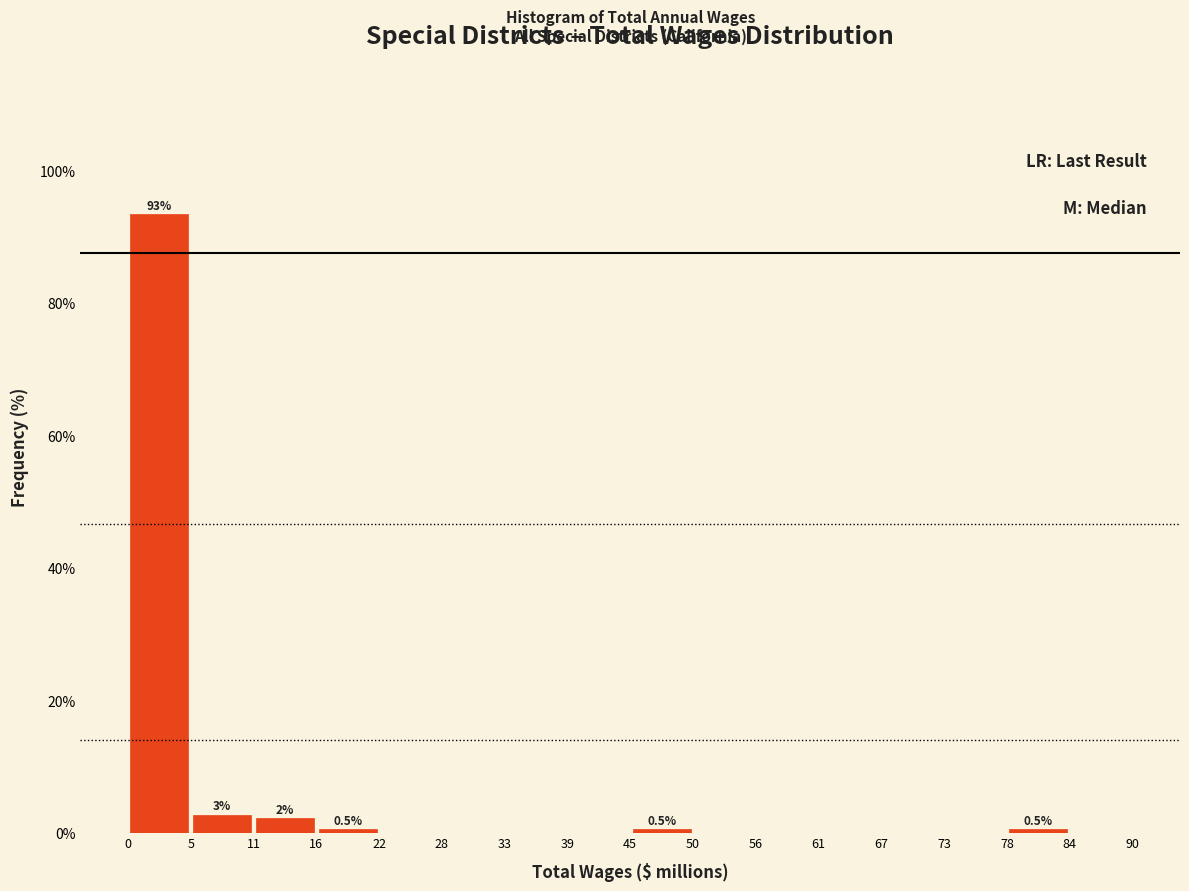

Which range on the x-axis has the tallest bar?

0 to 5